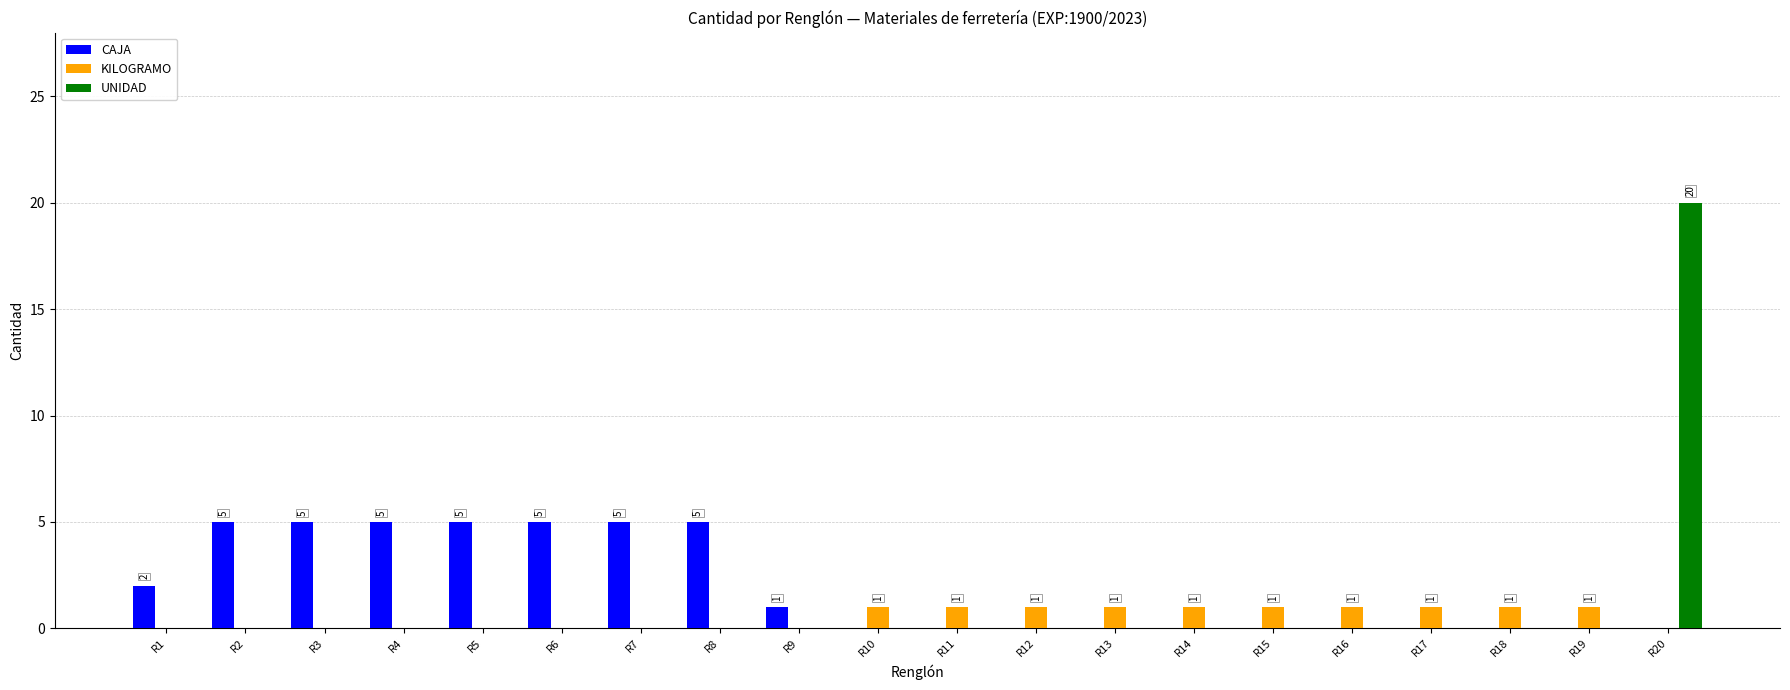

The CAJA series shows 4 at R1. True or false?

False